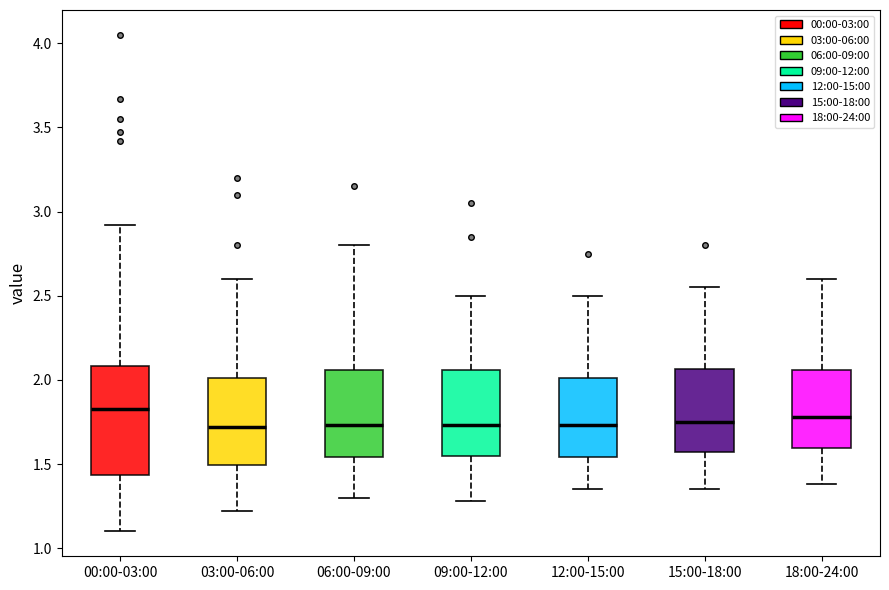

Comparing the boxes themselves (not the whiskers), which one is the tallest?

00:00-03:00